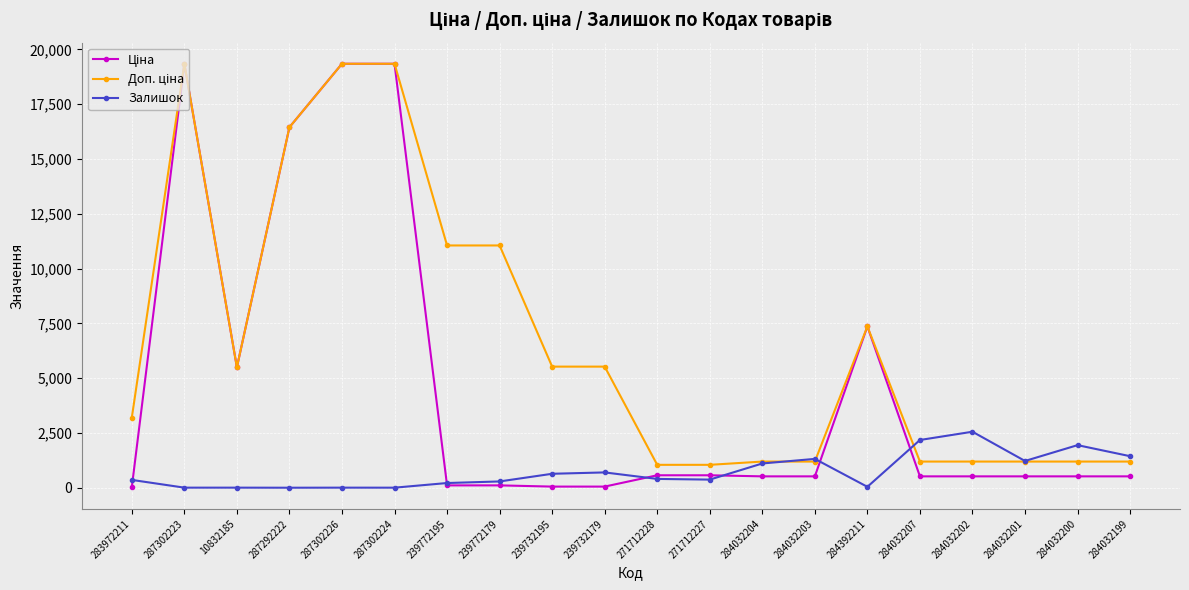

What is the maximum value shown in the chart?

19343.1